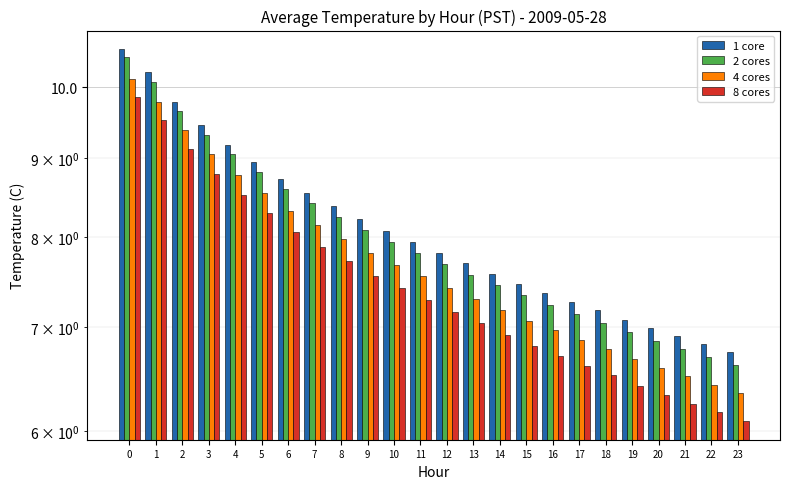

The 4 cores series shows 6.6 at 20. True or false?

True